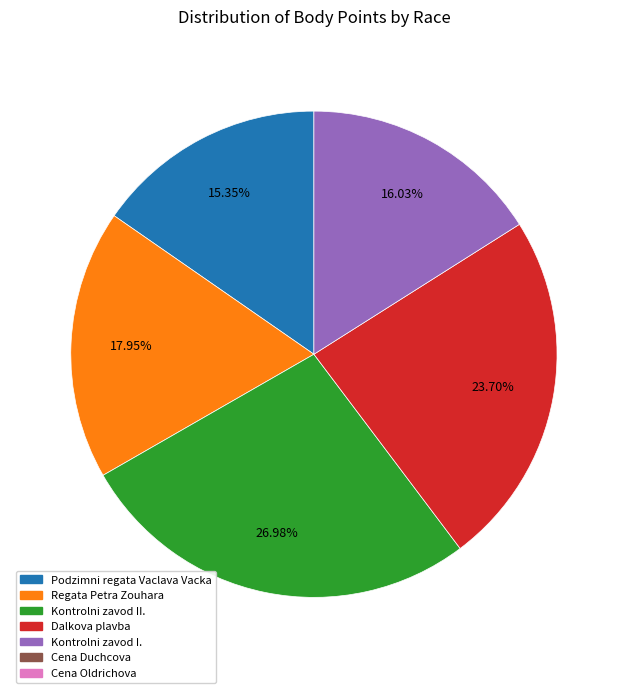

Count the number of slices in the pie.

5